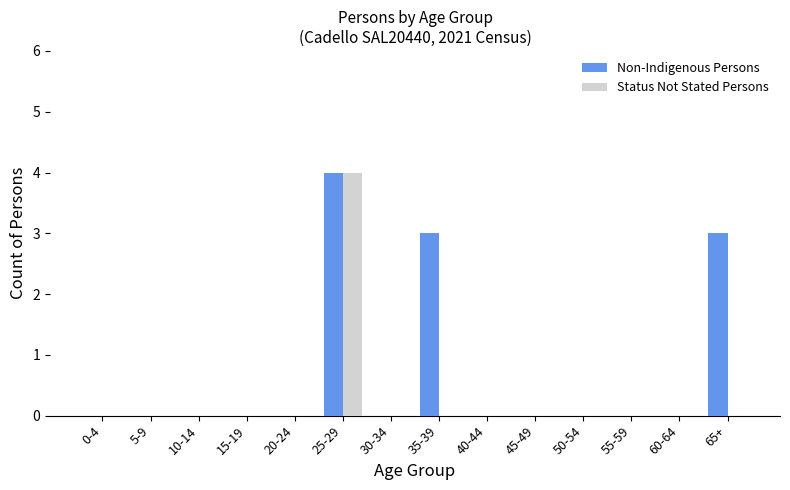

Reading left to right, transcribe all the data shown in this chart.

Non-Indigenous Persons: 0-4=0	5-9=0	10-14=0	15-19=0	20-24=0	25-29=4	30-34=0	35-39=3	40-44=0	45-49=0	50-54=0	55-59=0	60-64=0	65+=3
Status Not Stated Persons: 0-4=0	5-9=0	10-14=0	15-19=0	20-24=0	25-29=4	30-34=0	35-39=0	40-44=0	45-49=0	50-54=0	55-59=0	60-64=0	65+=0